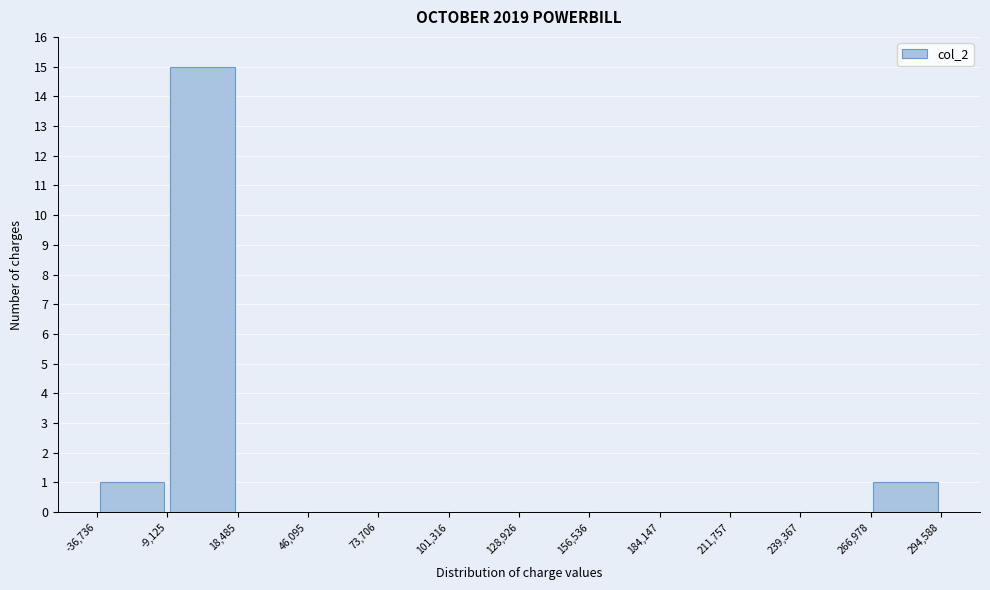

What is the height of the bar covering -9,125 to 18,485 on the x-axis? The values are not printed on the chart, so give them approximately, as read against the axis.

15